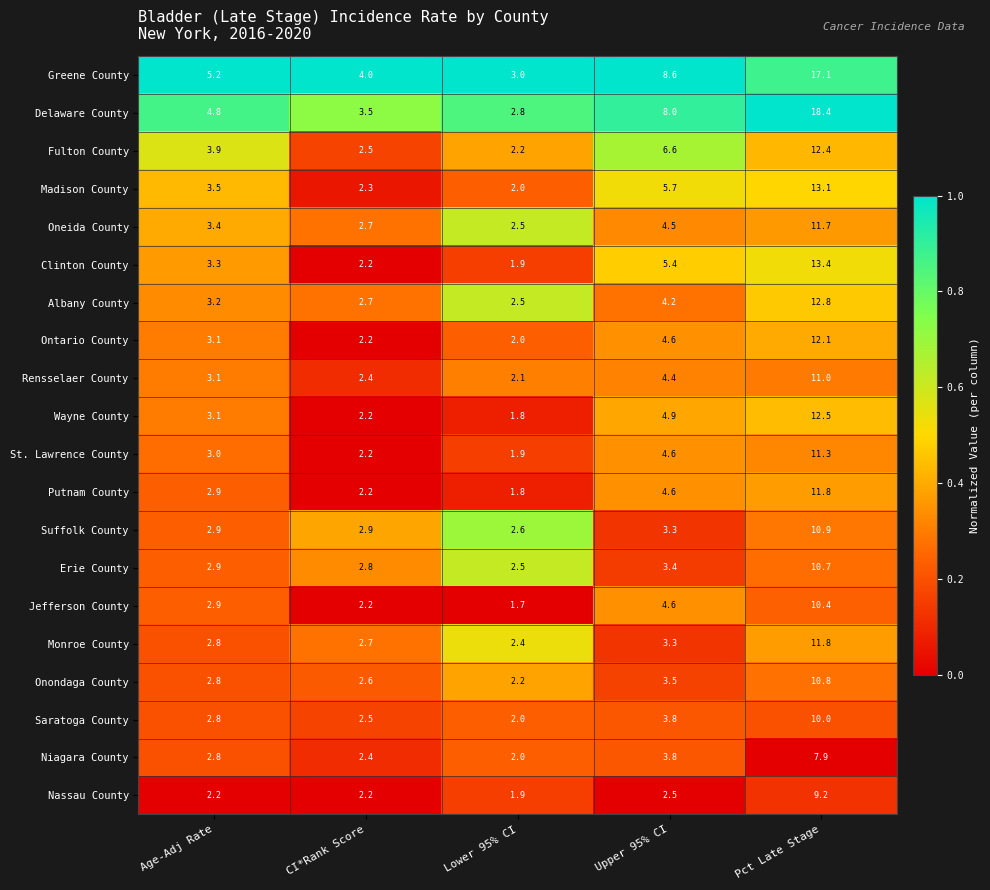

Which category has the highest value in the Albany County series?

Pct Late Stage